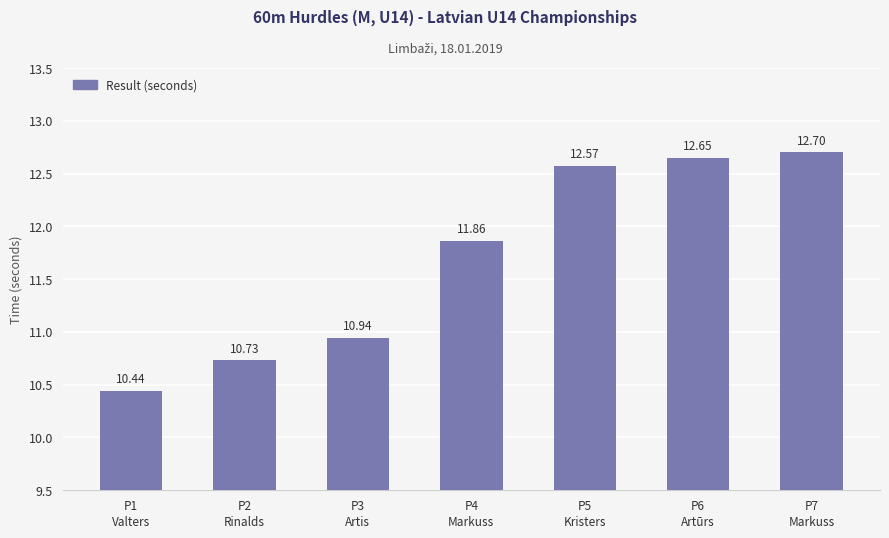

Are the bars horizontal?

No